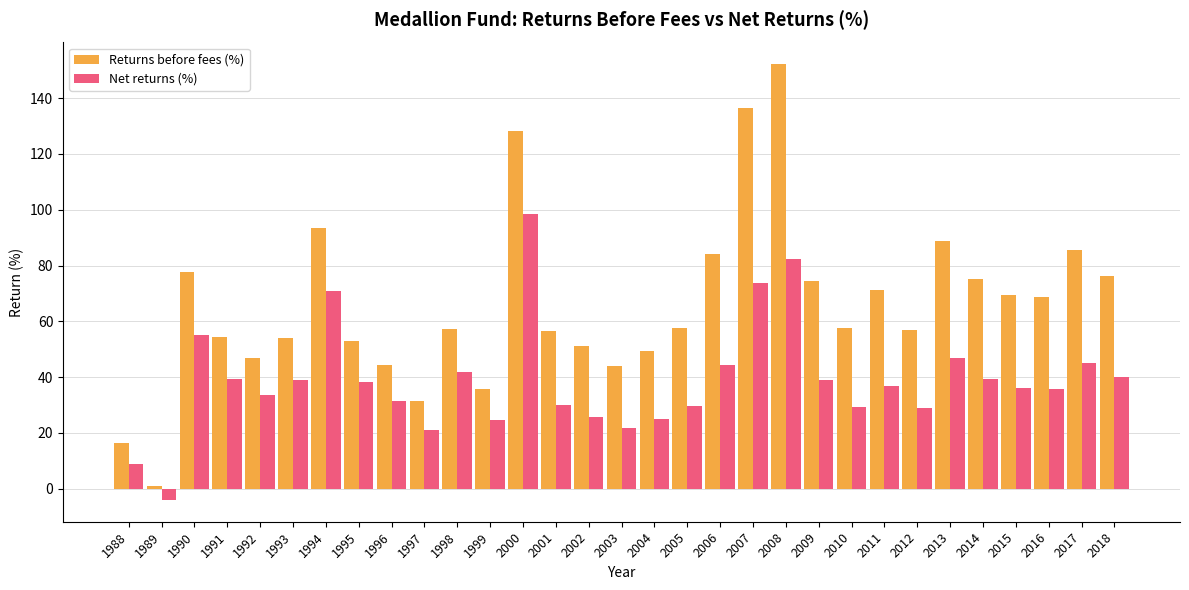

Which series has the widest spread of values?

Returns before fees (%)